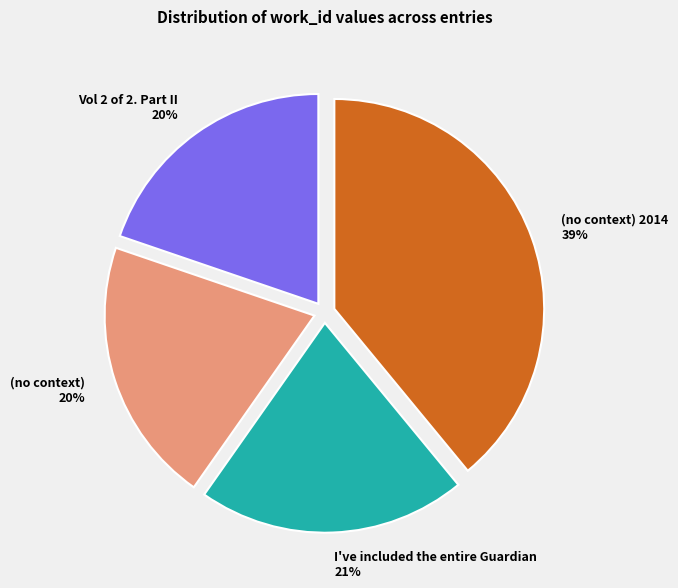

Is it true that (no context) 2014 is 39% of the pie?

True